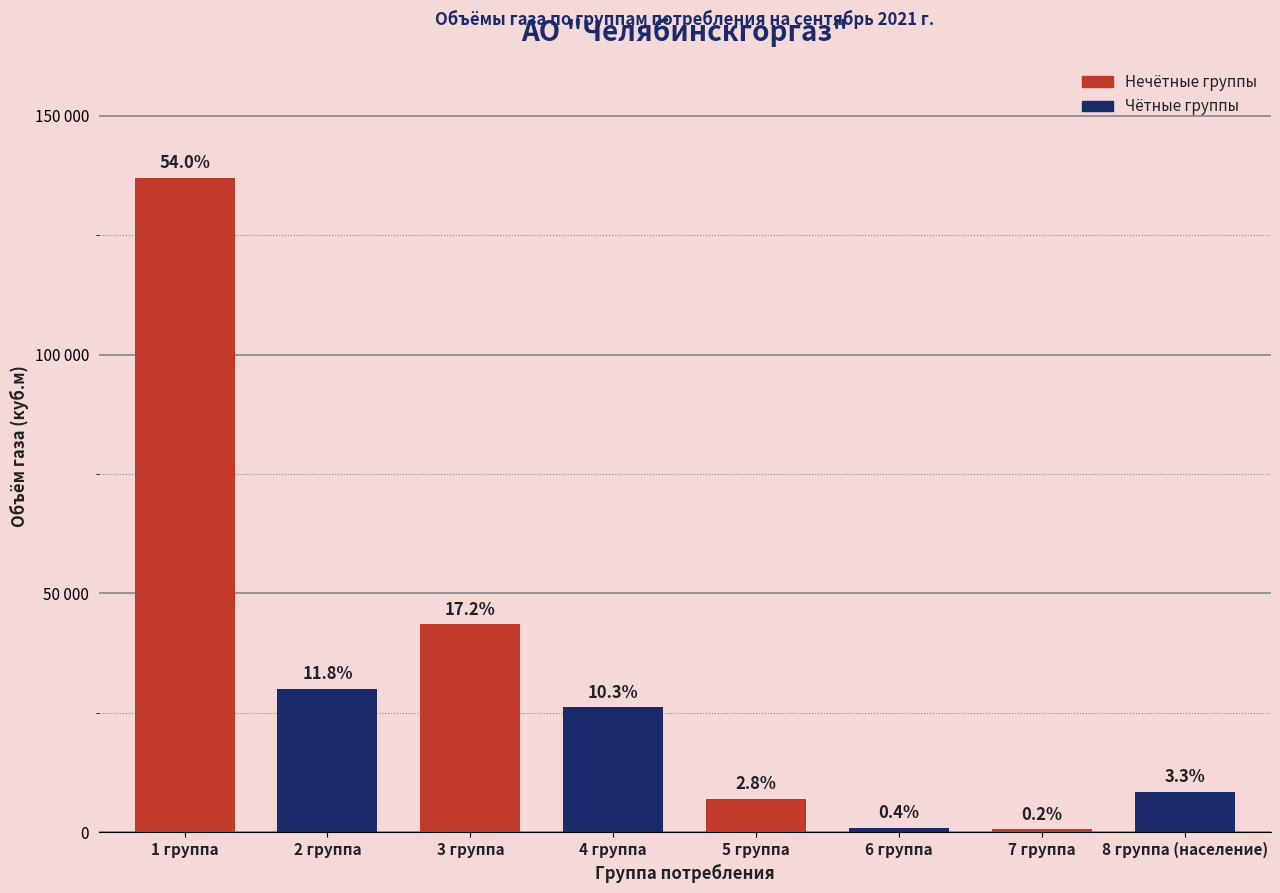

Are the bars horizontal?

No